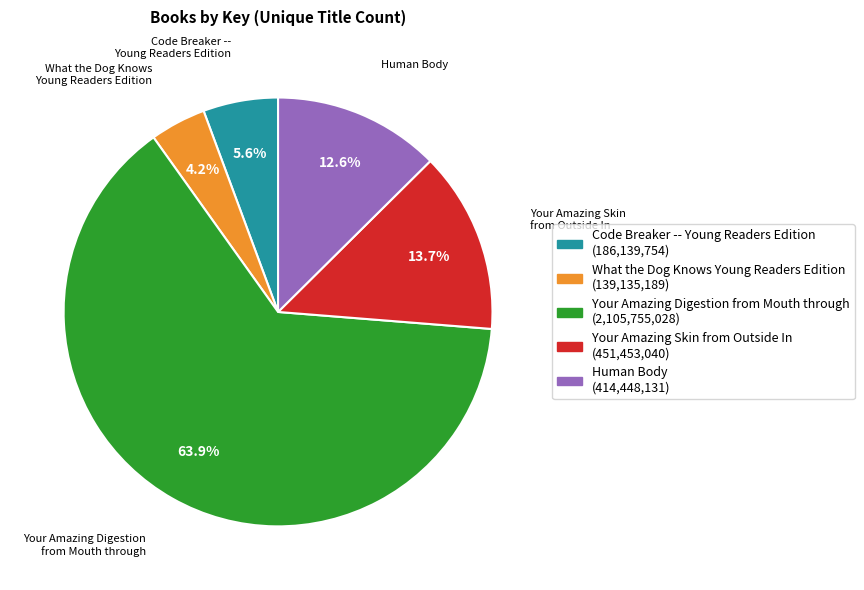

Is there a majority slice in this chart?

Yes